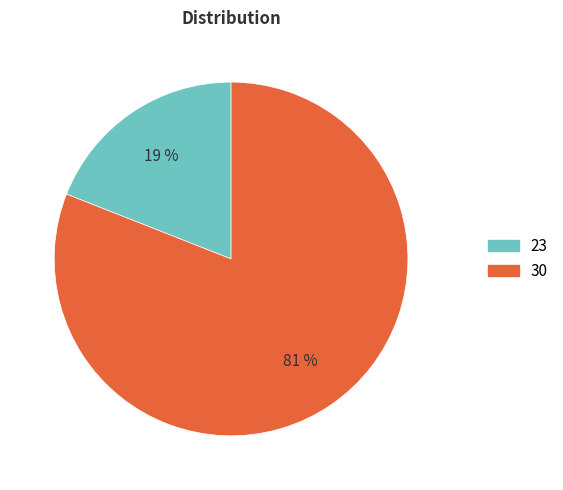

Rank the categories by value from lowest to highest.

23, 30